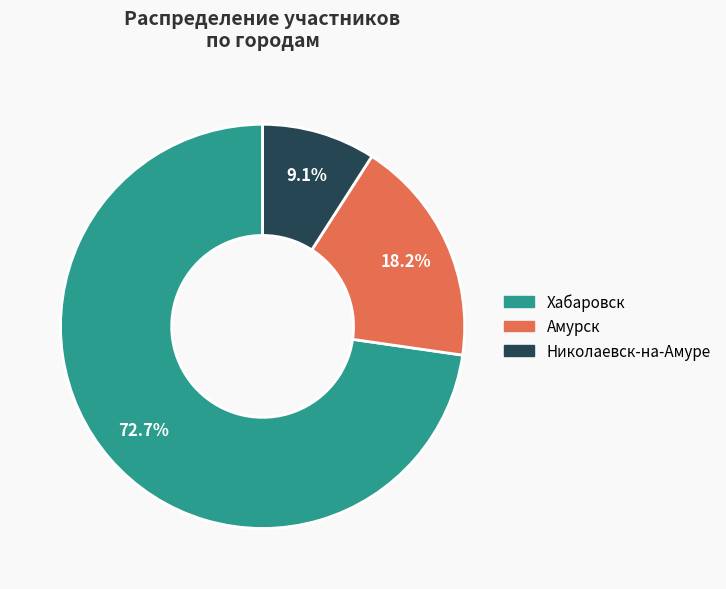

What percentage is the Хабаровск slice, to the nearest percent?

73%